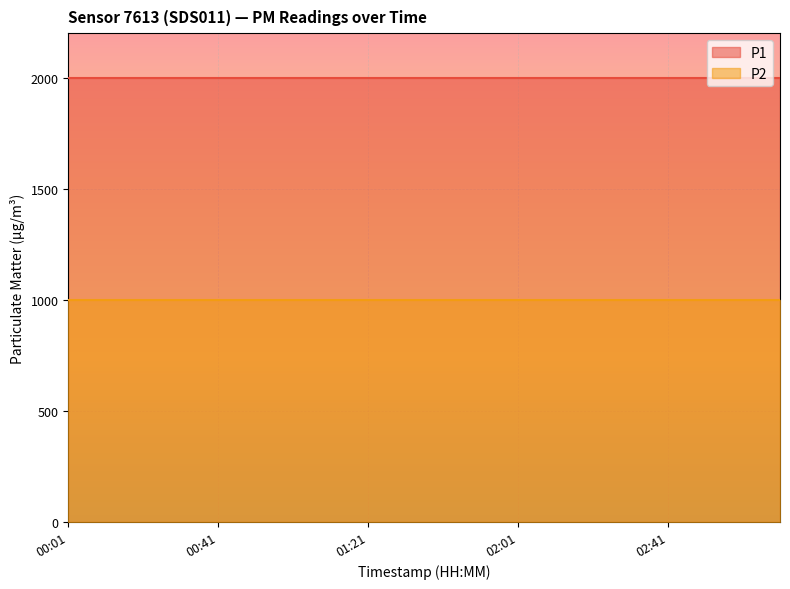

True or false: P2 and P1 cross at least once.

False